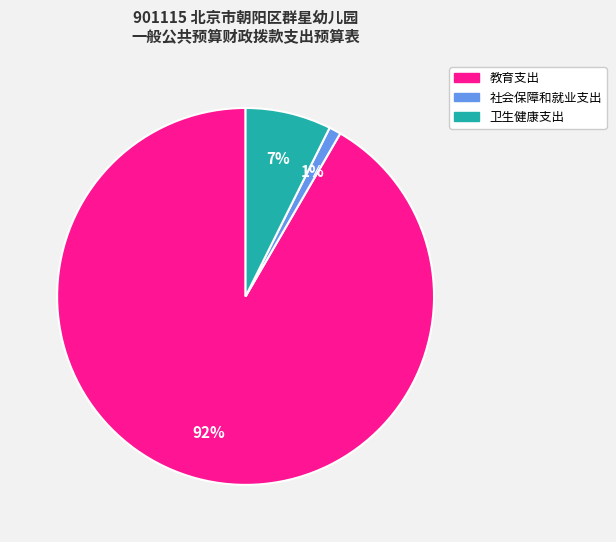

Is it true that 教育支出 is 92% of the pie?

True